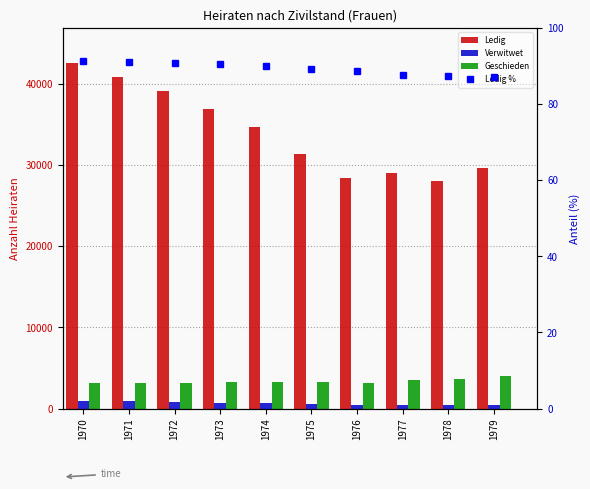

Rank the series by their maximum value, from lowest to highest.

Ledig %, Verwitwet, Geschieden, Ledig